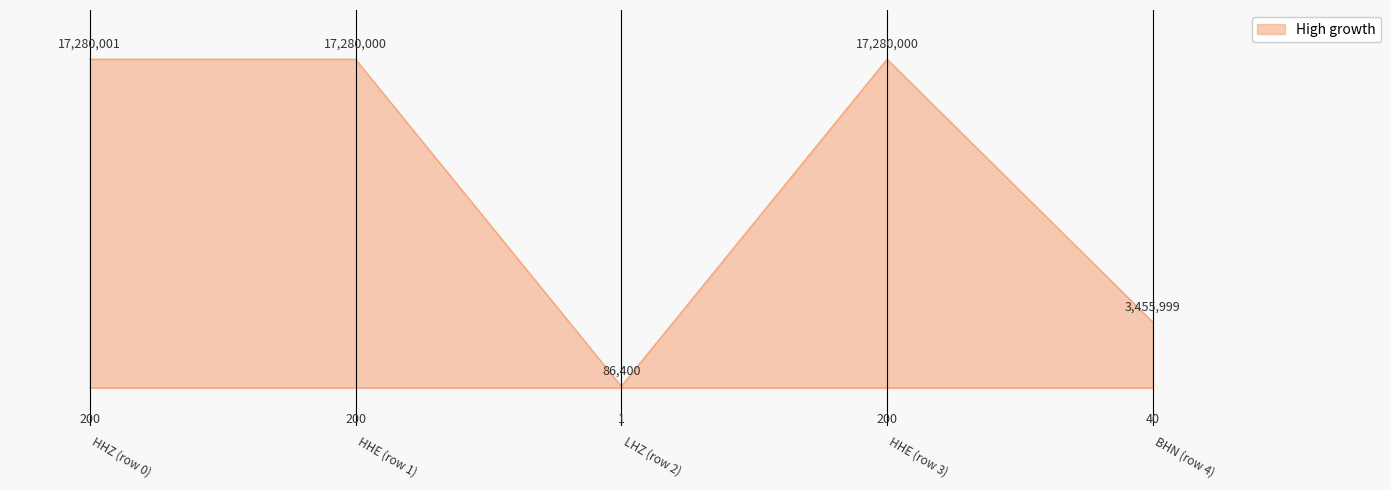

What is the change in value from LHZ (row 2) to HHE (row 3)?

+17193600